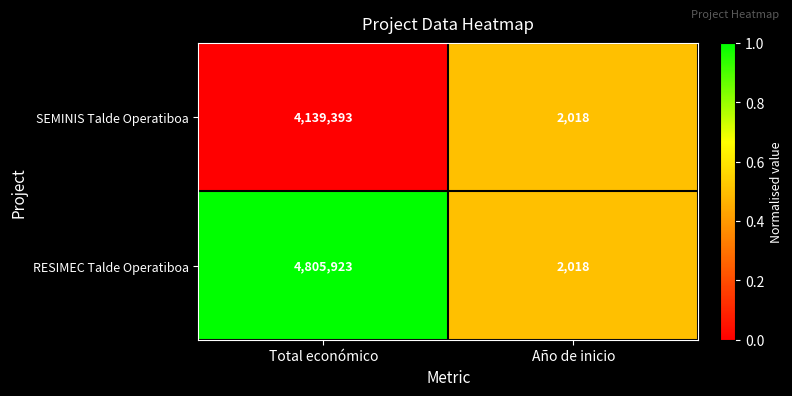

Which series changed the most between Total económico and Año de inicio?

RESIMEC Talde Operatiboa